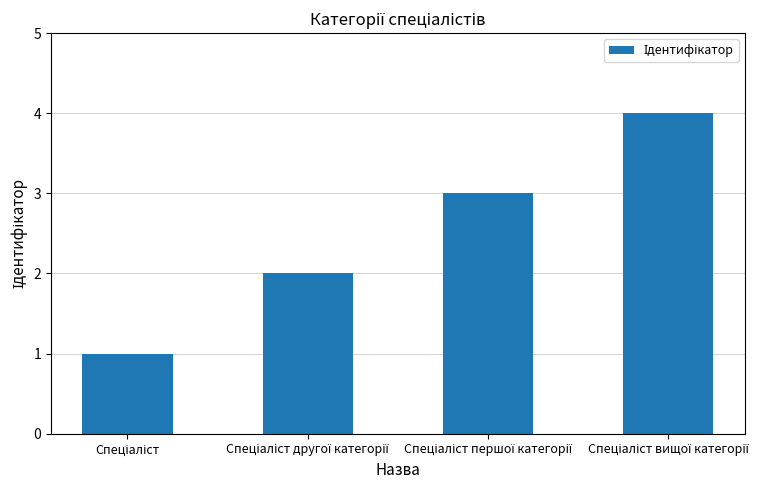

What is the difference between the maximum and minimum values?

3